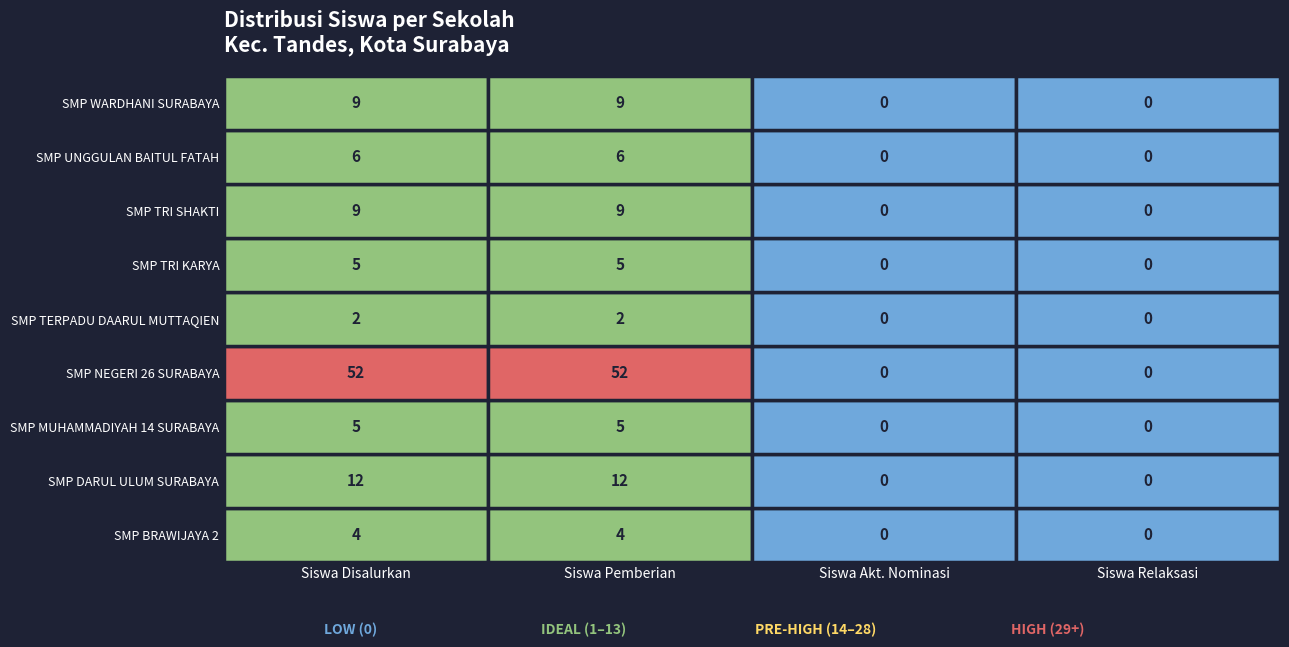

Reading left to right, list all the values displayed in this chart.

SMP BRAWIJAYA 2: 0=4	1=4	2=0	3=0
SMP DARUL ULUM SURABAYA: 0=12	1=12	2=0	3=0
SMP MUHAMMADIYAH 14 SURABAYA: 0=5	1=5	2=0	3=0
SMP NEGERI 26 SURABAYA: 0=52	1=52	2=0	3=0
SMP TERPADU DAARUL MUTTAQIEN: 0=2	1=2	2=0	3=0
SMP TRI KARYA: 0=5	1=5	2=0	3=0
SMP TRI SHAKTI: 0=9	1=9	2=0	3=0
SMP UNGGULAN BAITUL FATAH: 0=6	1=6	2=0	3=0
SMP WARDHANI SURABAYA: 0=9	1=9	2=0	3=0